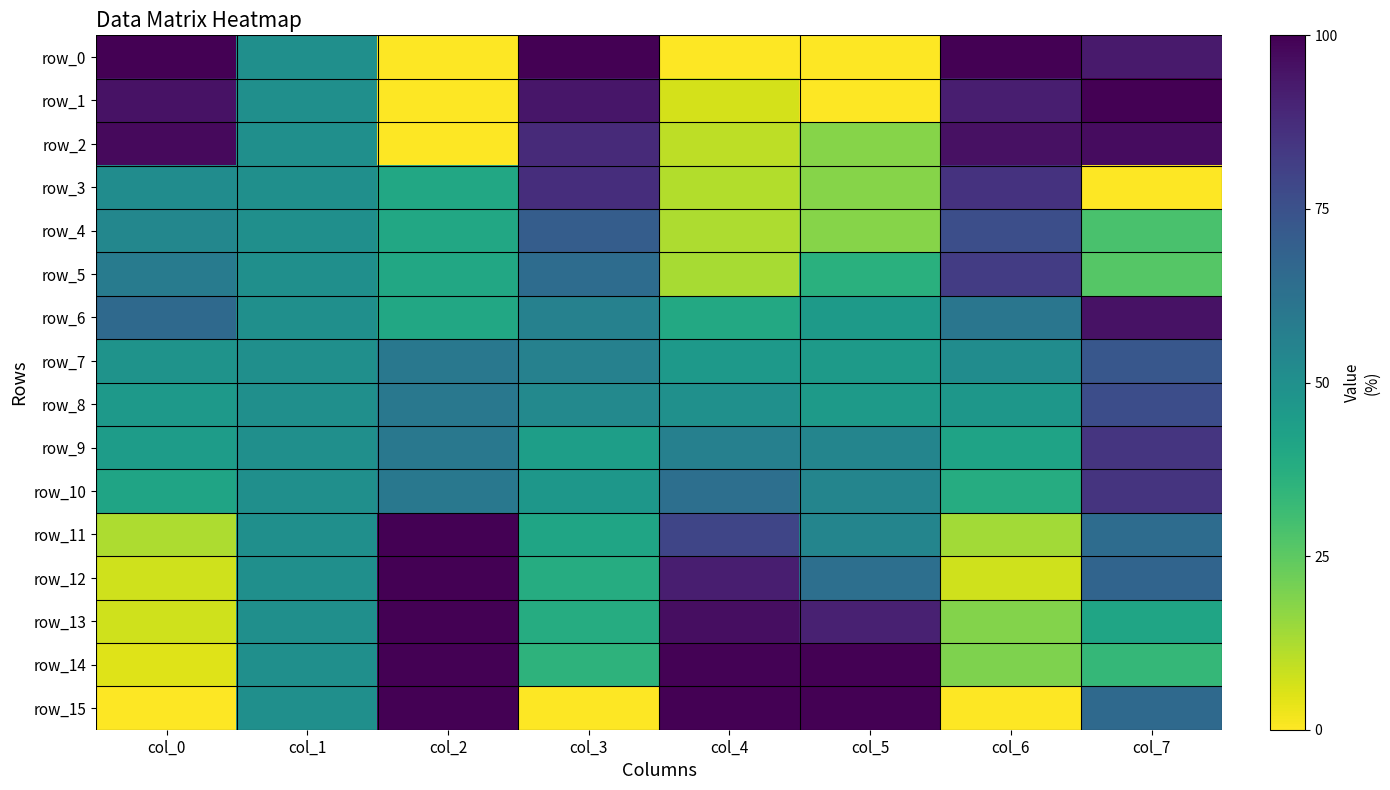

Read the row_3 value at col_4.

11.6